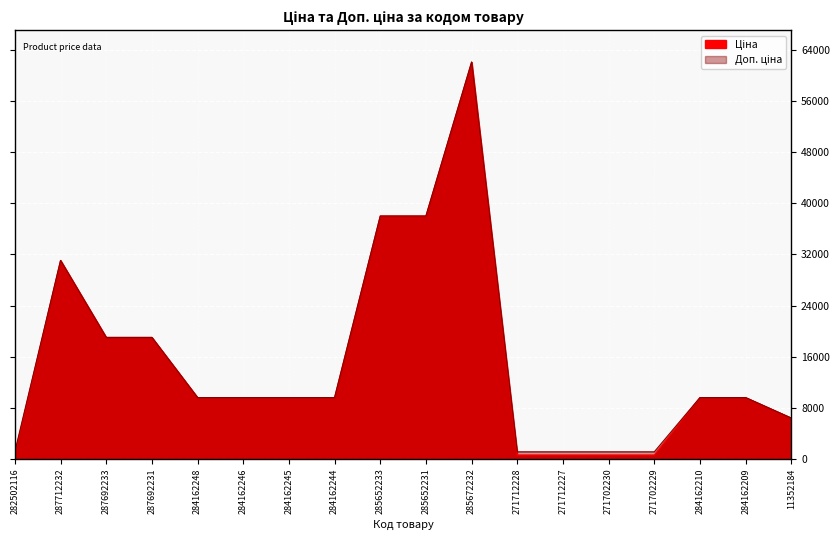

In Ціна, how many points are higher than both neighbors (excluding endpoints)?

2